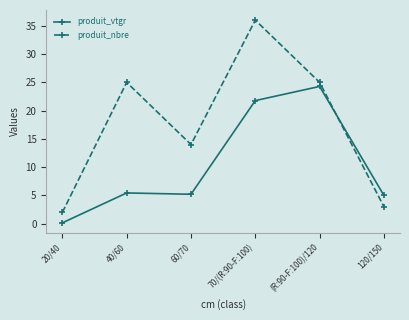

The produit_nbre series shows 36.0 at 70/(R:90-F:100). True or false?

True